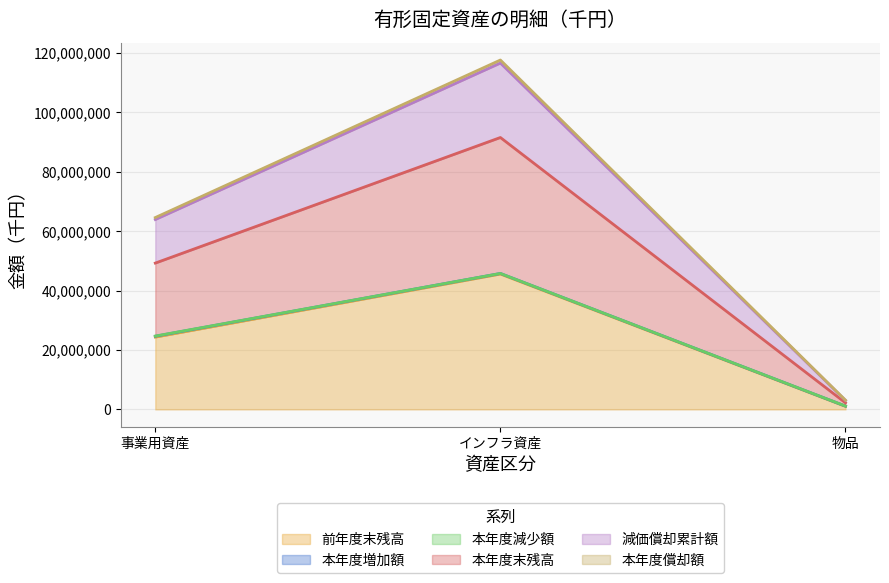

True or false: 前年度末残高 has a value of 40914408 at 事業用資産.

False